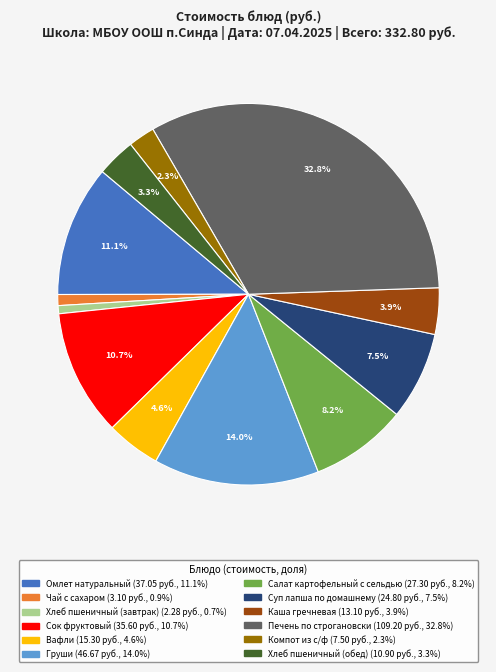

Count the number of slices in the pie.

12